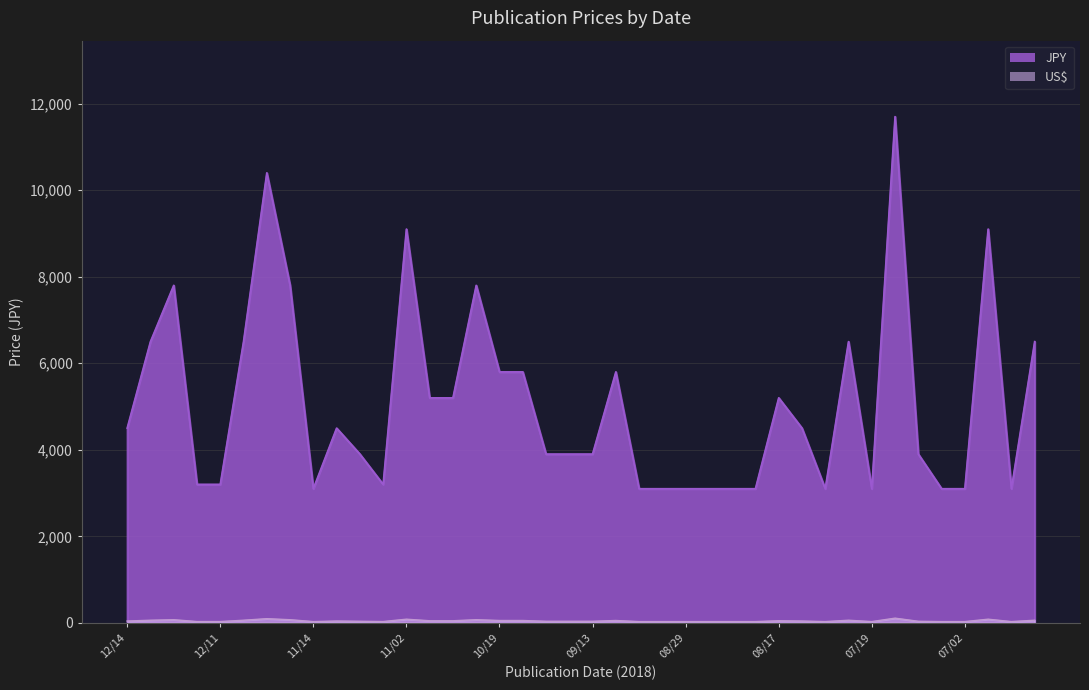

Which series has the widest spread of values?

JPY